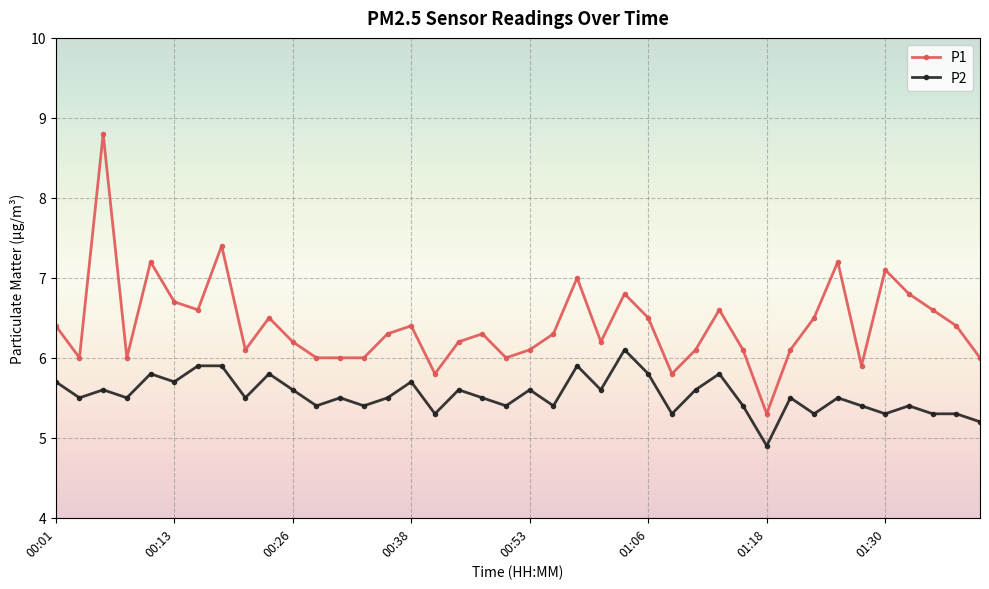

Which series has the widest spread of values?

P1